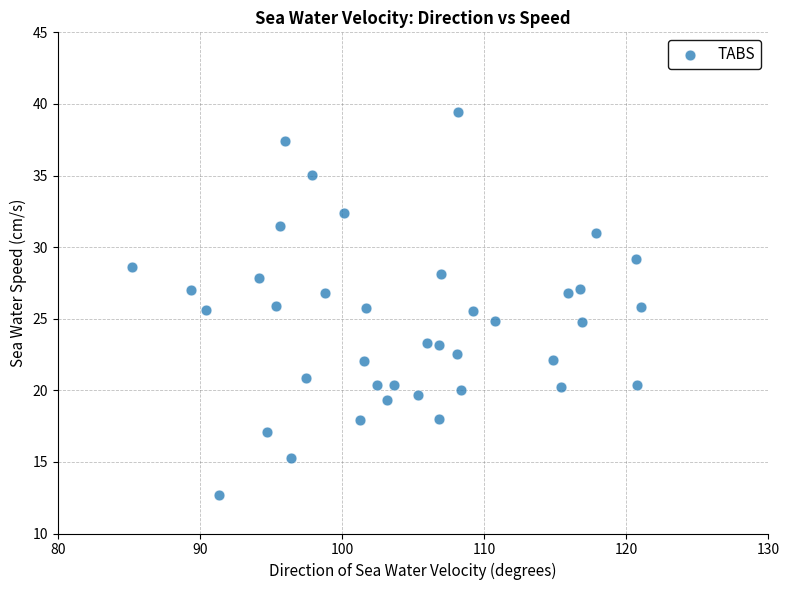

What is the range of Y values (max minus min)?

26.8